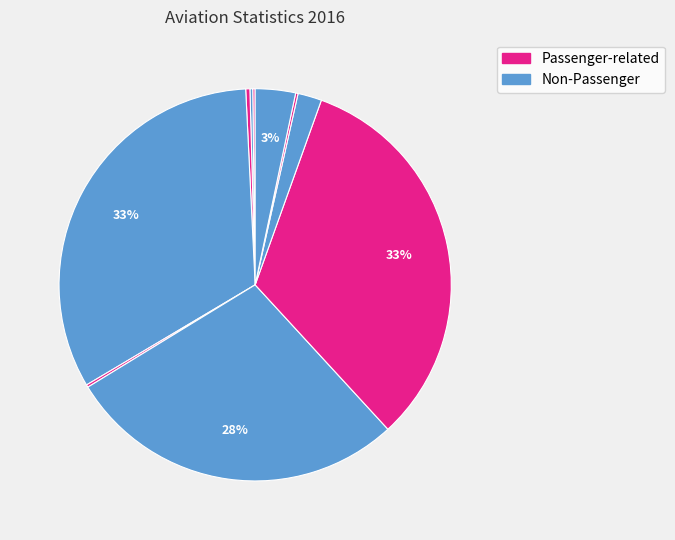

To the nearest percent, what is the difference between the largest and smallest slice percentages?

33%